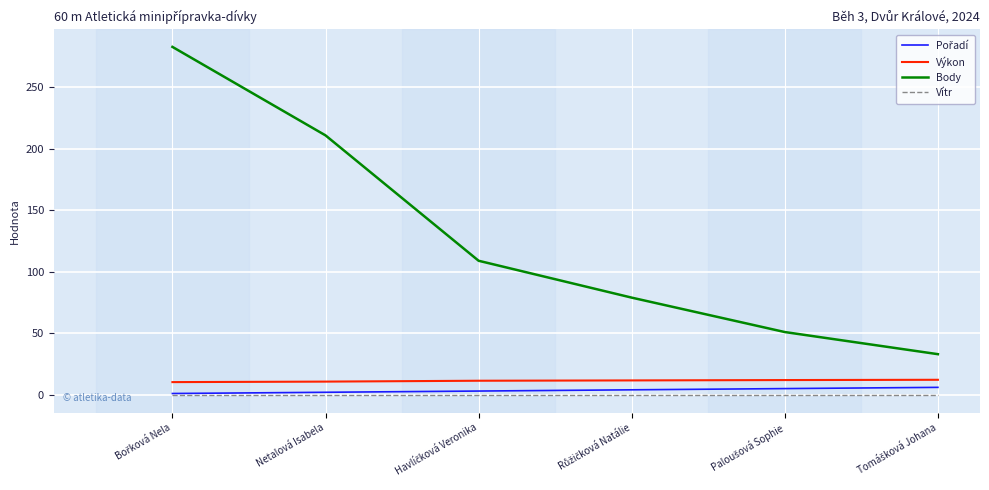

Which series has the widest spread of values?

Body